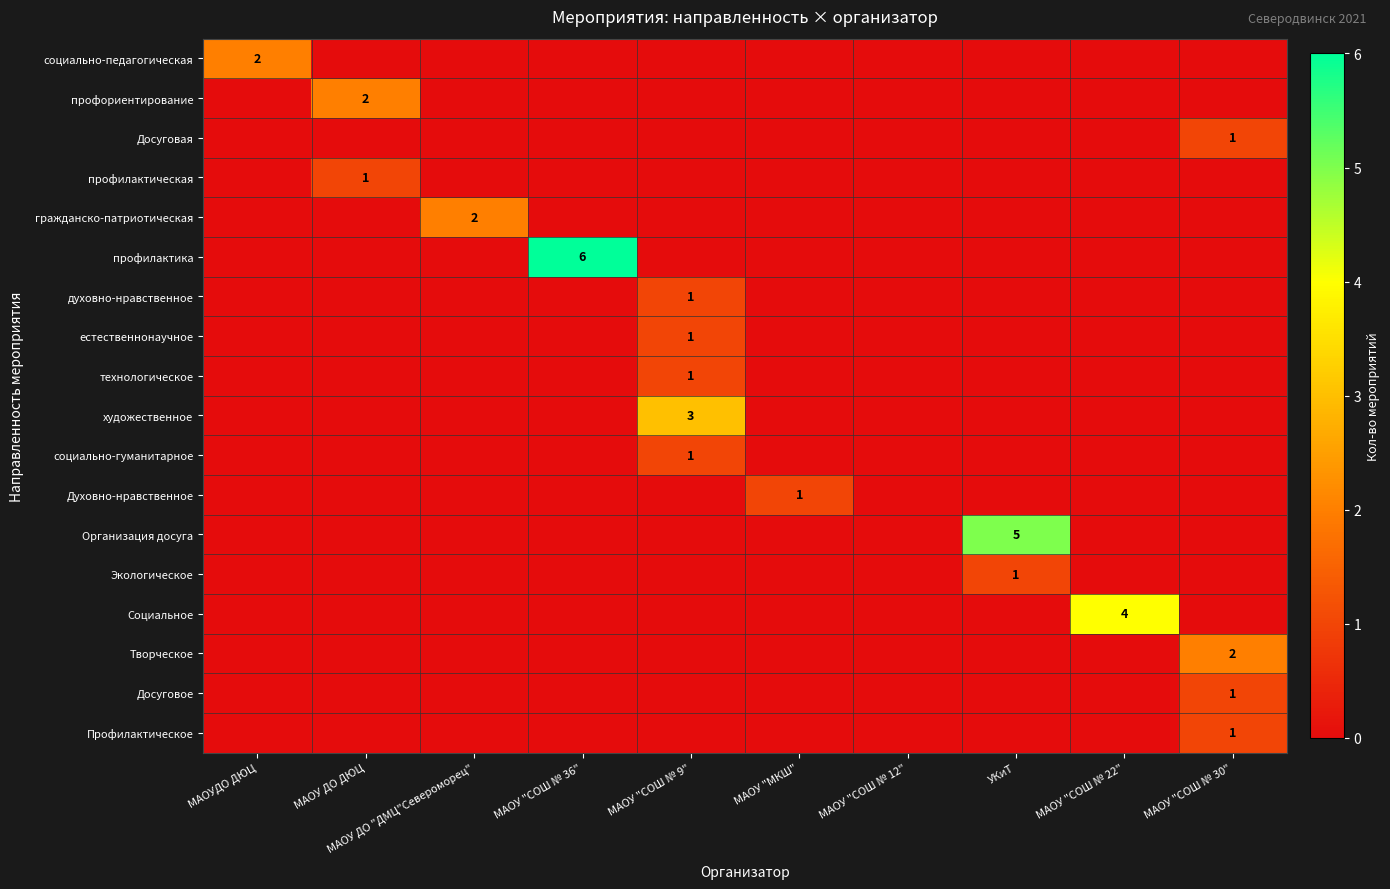

Is it true that профилактика equals 6 at МАОУ "СОШ № 36"?

True